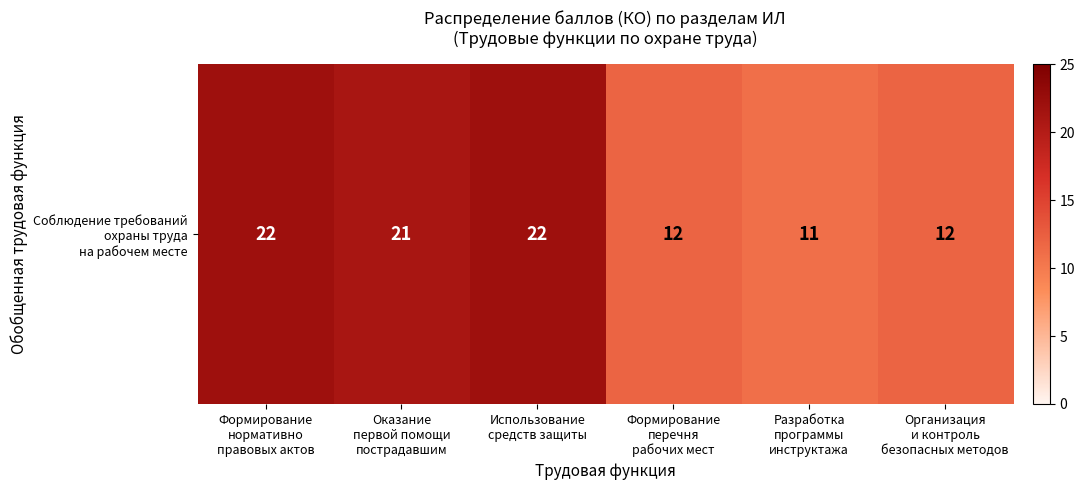

Rank the categories by value from highest to lowest.

Формирование
нормативно
правовых актов, Использование
средств защиты, Оказание
первой помощи
пострадавшим, Формирование
перечня
рабочих мест, Организация
и контроль
безопасных методов, Разработка
программы
инструктажа